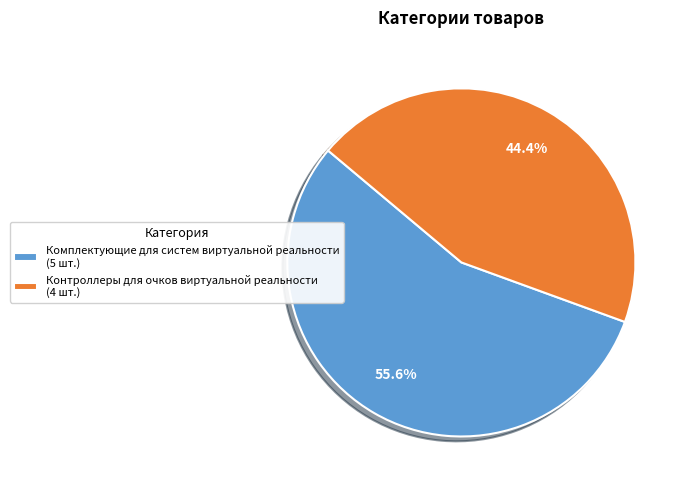

Is the sum of Контроллеры для очков виртуальной реальности and Комплектующие для систем виртуальной реальности greater than half?

Yes